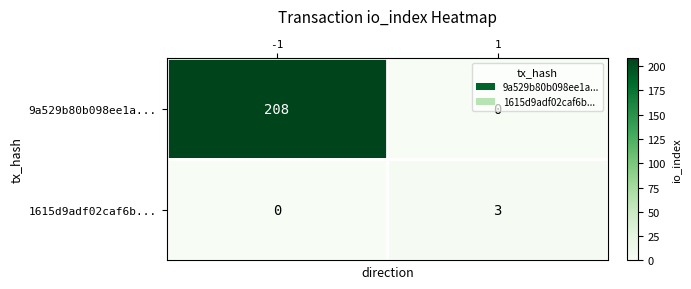

Which series has the widest spread of values?

9a529b80b098ee1a...